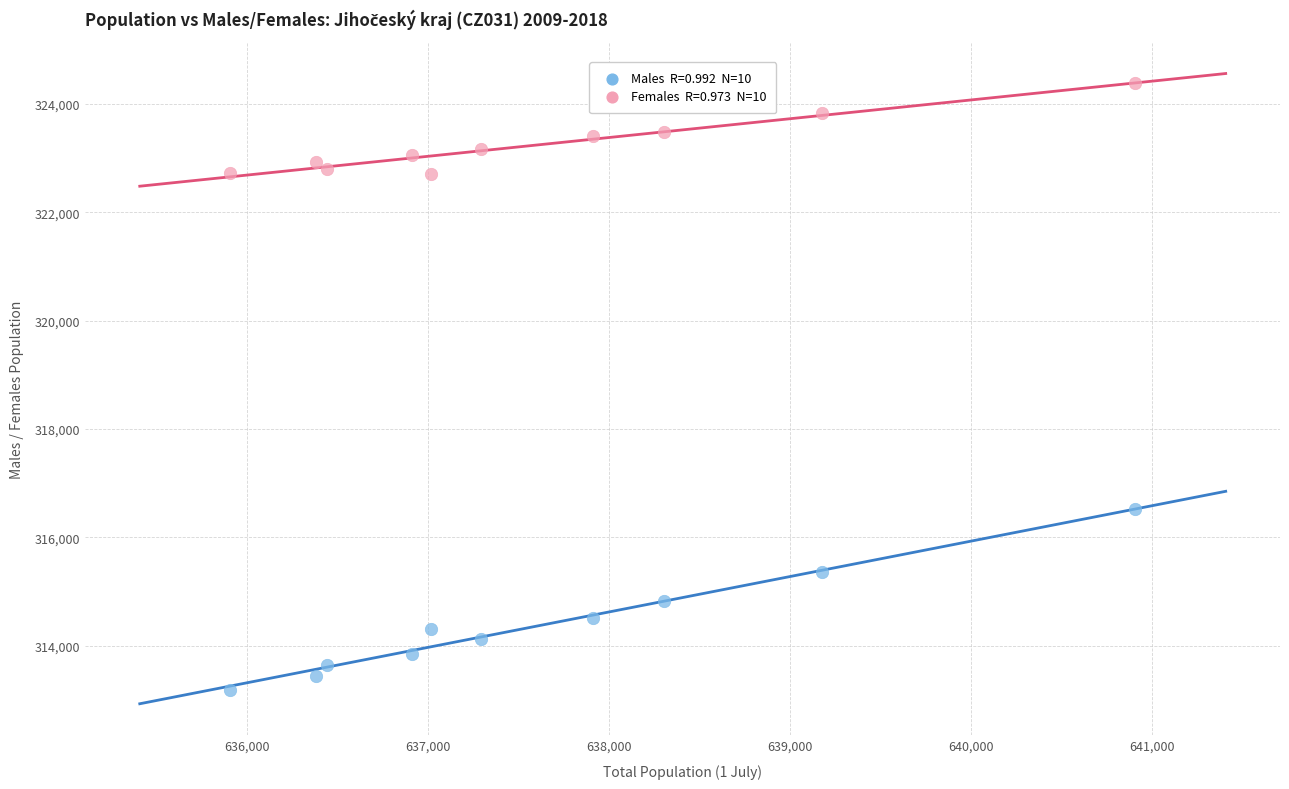

Across all data points, what is the range of X values (max minus min)?

5002